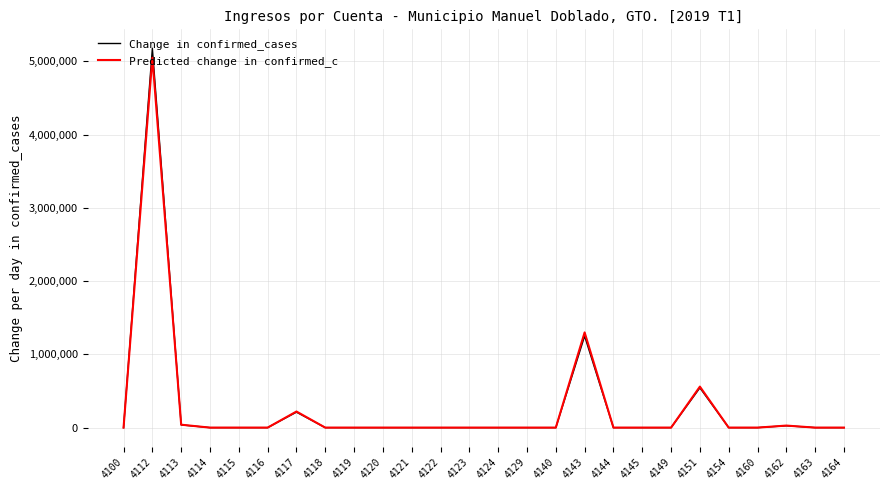

True or false: Change in confirmed_cases has more than 0 interior local peaks.

True